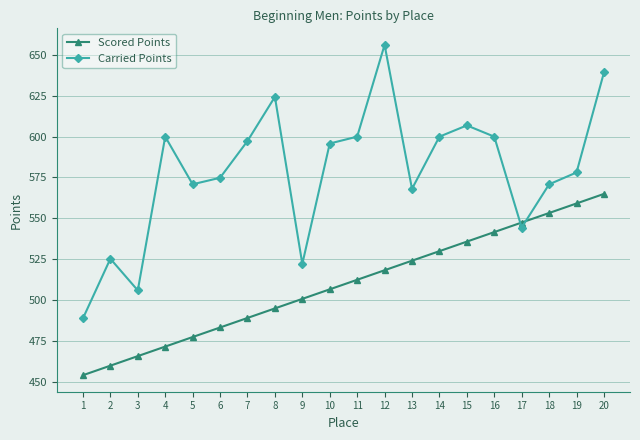

At 16, list the series in order from smallest to largest.

Scored Points, Carried Points